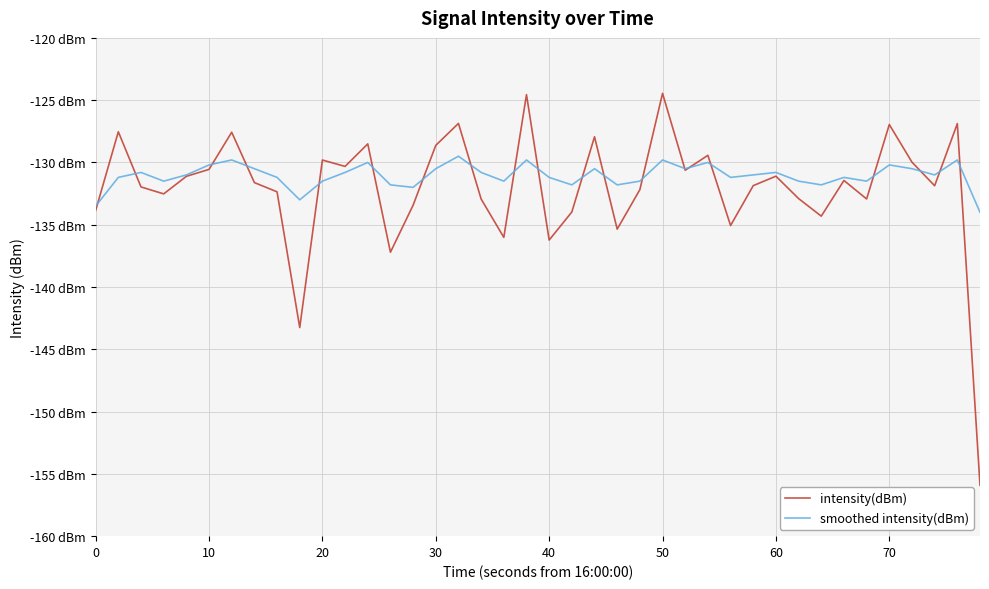

How many times do intensity(dBm) and smoothed intensity(dBm) cross each other?

20